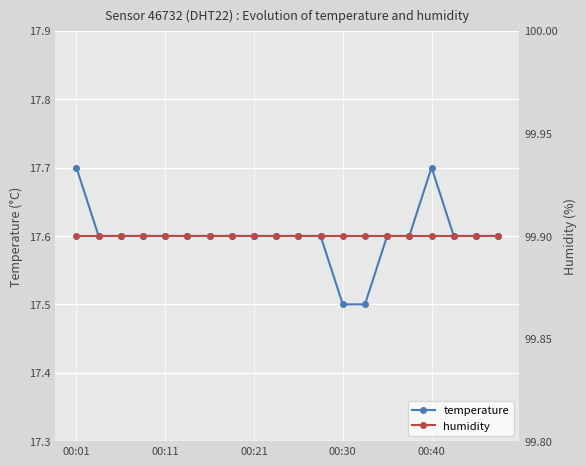

What position from the right is 9?

11